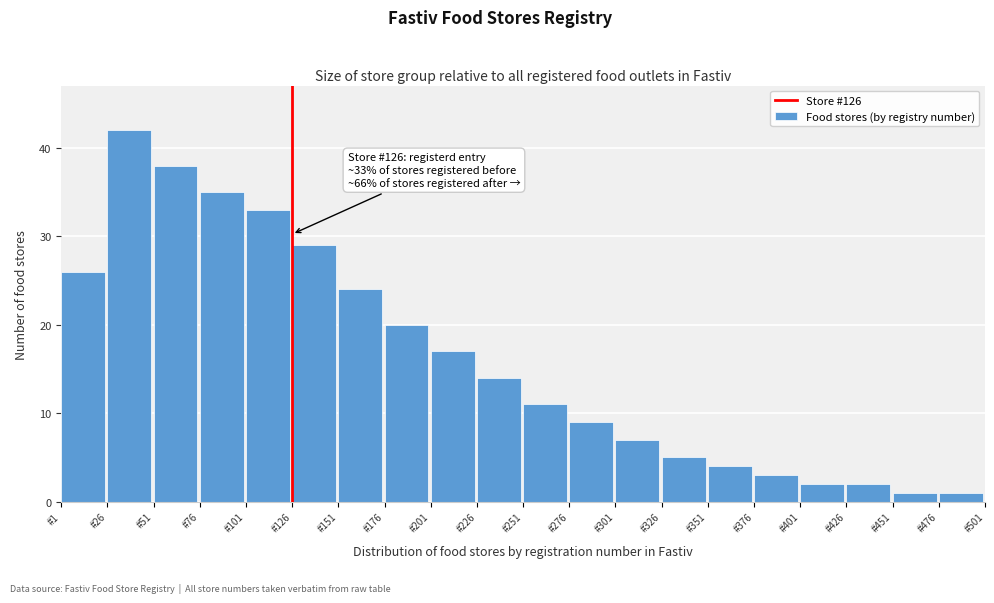

Reading left to right, what are all the values shown in this chart?

26	42	38	35	33	29	24	20	17	14	11	9	7	5	4	3	2	2	1	1